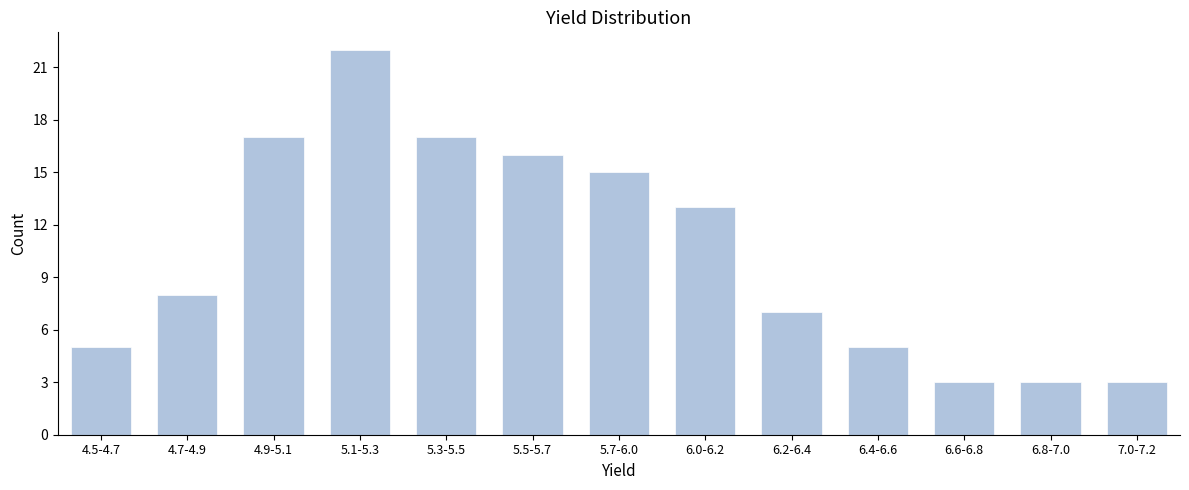

Reading left to right, extract all data points from this chart.

5	8	17	22	17	16	15	13	7	5	3	3	3